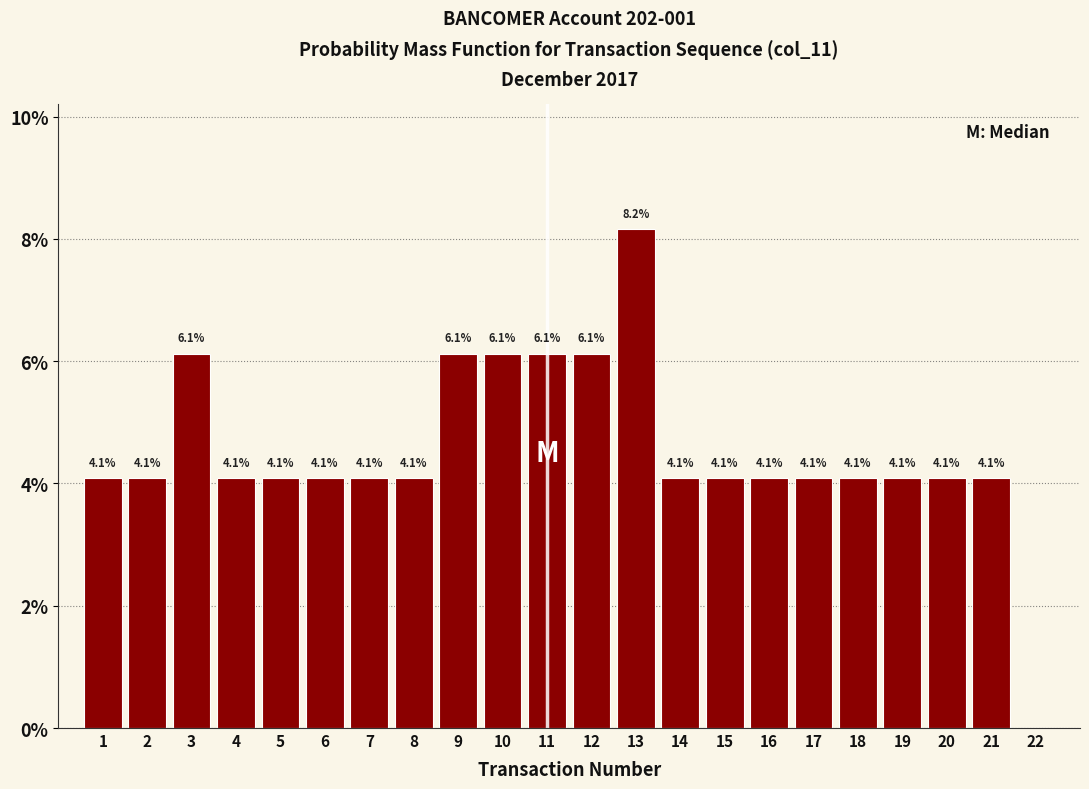

Reading left to right, extract all data points from this chart.

1=4.1	2=4.1	3=6.1	4=4.1	5=4.1	6=4.1	7=4.1	8=4.1	9=6.1	10=6.1	11=6.1	12=6.1	13=8.2	14=4.1	15=4.1	16=4.1	17=4.1	18=4.1	19=4.1	20=4.1	21=4.1	22=0.0